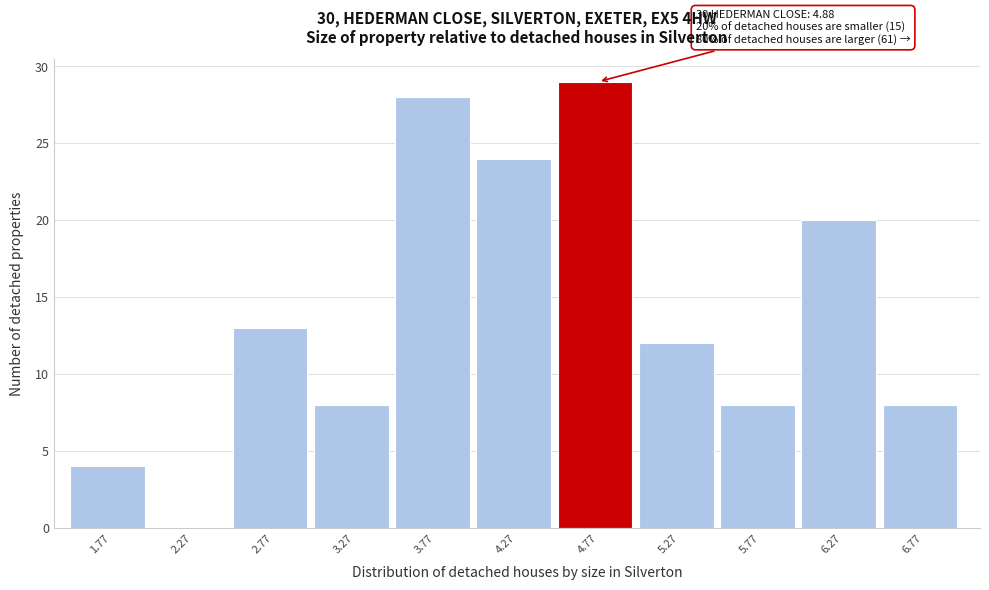

Reading left to right, list all the values displayed in this chart.

1.77=4	2.27=0	2.77=13	3.27=8	3.77=28	4.27=24	4.77=29	5.27=12	5.77=8	6.27=20	6.77=8